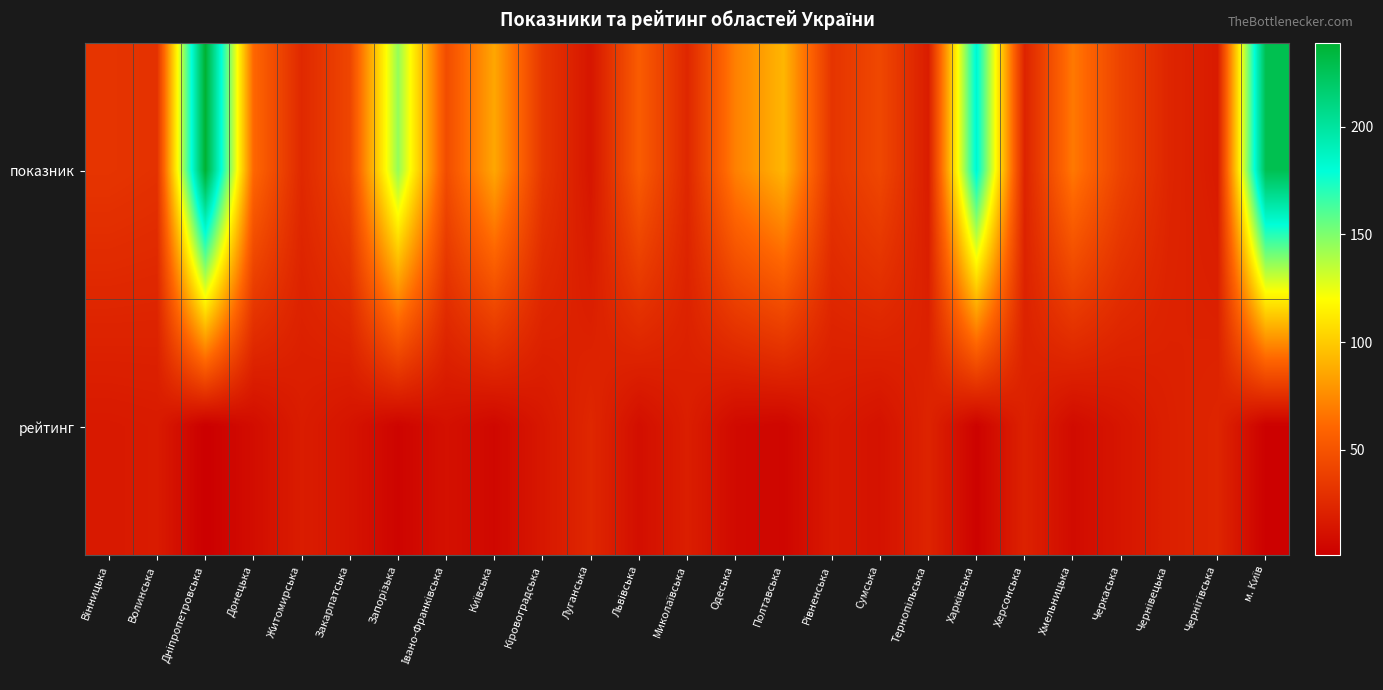

Reading left to right, what are all the values shown in this chart?

показник: Вінницька=32	Волинська=30	Дніпропетровська=239	Донецька=61	Житомирська=25	Закарпатська=42	Запорізька=145	Івано-Франківська=46	Київська=86	Кіровоградська=33	Луганська=14	Львівська=55	Миколаївська=24	Одеська=71	Полтавська=92	Рівненська=32	Сумська=43	Тернопільська=18	Харківська=184	Херсонська=22	Хмельницька=68	Черкаська=40	Чернівецька=23	Чернігівська=17	м. Київ=228
рейтинг: Вінницька=16	Волинська=17	Дніпропетровська=1	Донецька=9	Житомирська=18	Закарпатська=13	Запорізька=4	Івано-Франківська=11	Київська=6	Кіровоградська=15	Луганська=24	Львівська=10	Миколаївська=19	Одеська=7	Полтавська=5	Рівненська=16	Сумська=12	Тернопільська=22	Харківська=3	Херсонська=21	Хмельницька=8	Черкаська=14	Чернівецька=20	Чернігівська=23	м. Київ=2